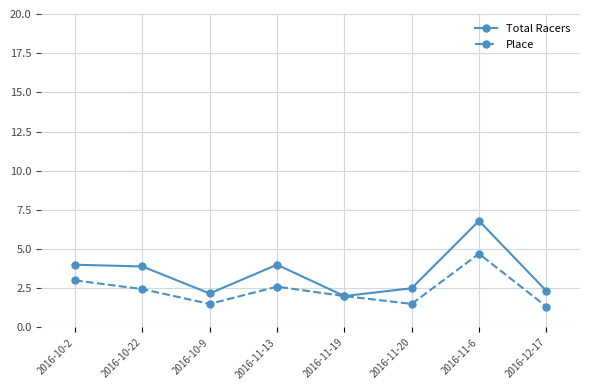

Reading left to right, extract all data points from this chart.

Total Racers: 4.0	3.9	2.2	4.0	2.0	2.5	6.8	2.3
Place: 3.0	2.4	1.5	2.6	2.0	1.5	4.7	1.3